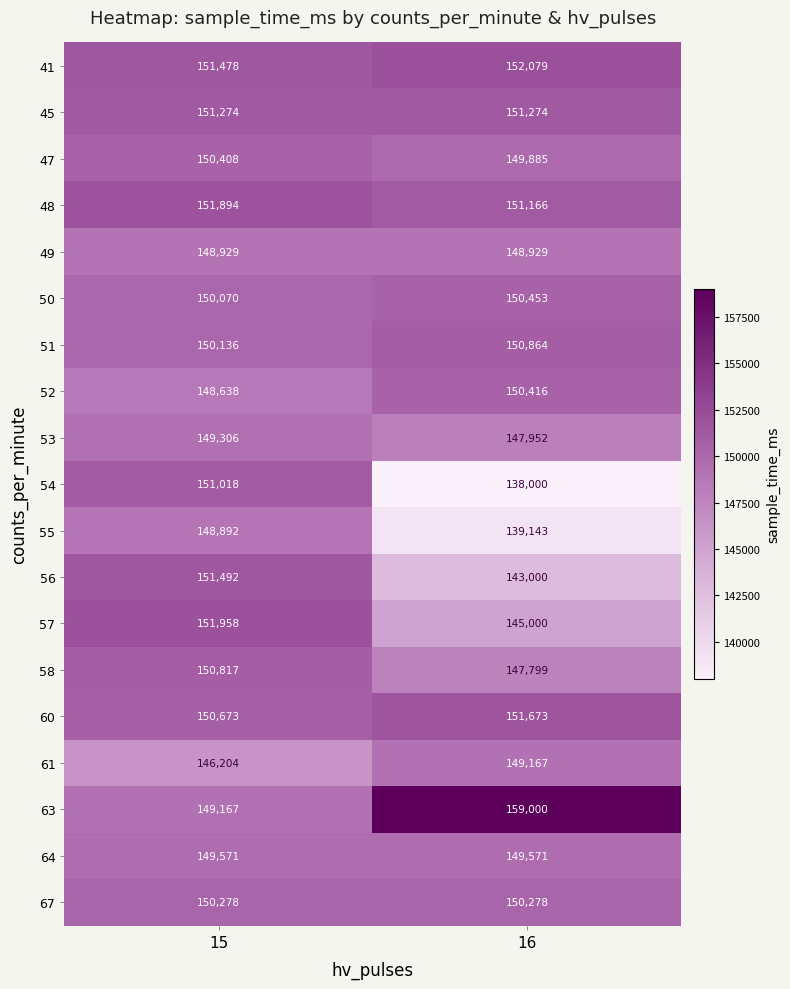

Count the number of categories in the chart.

2